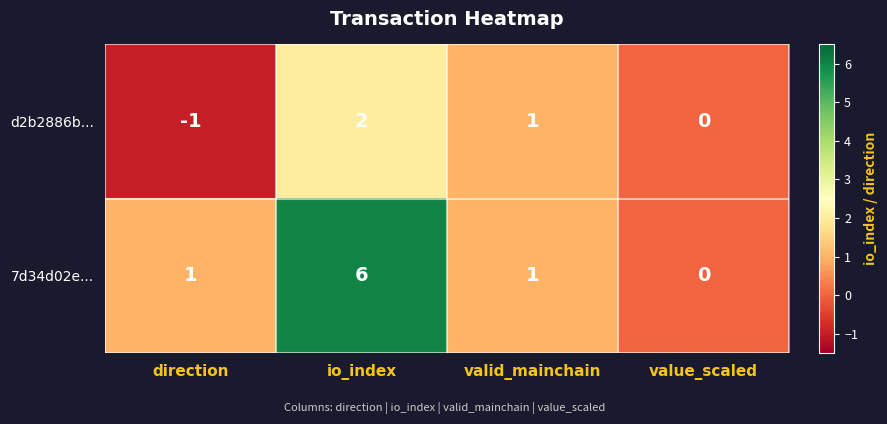

Which category has the lowest value across all series?

direction